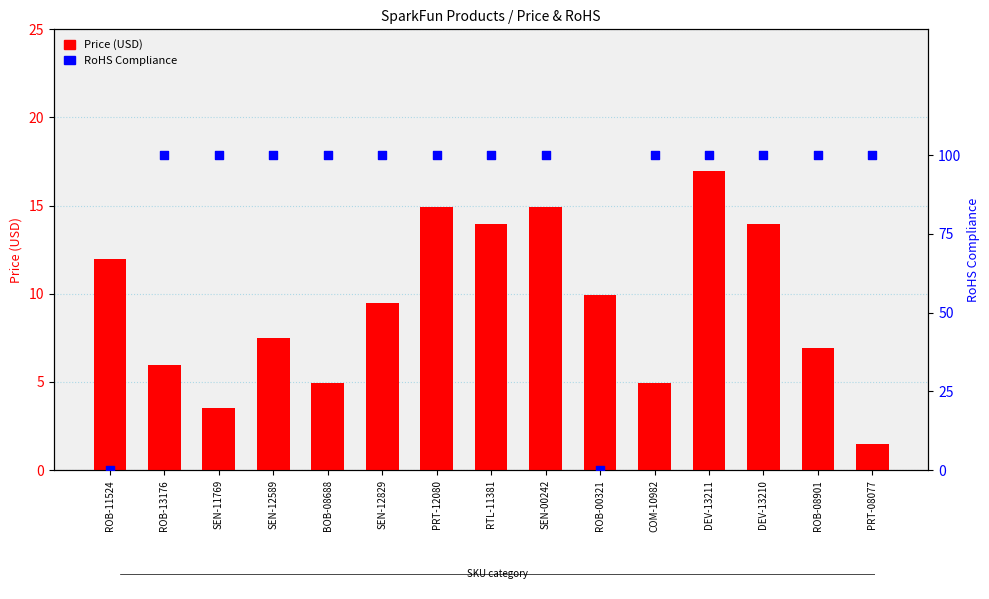

Which series reaches the minimum Y coordinate?

RoHS Compliance